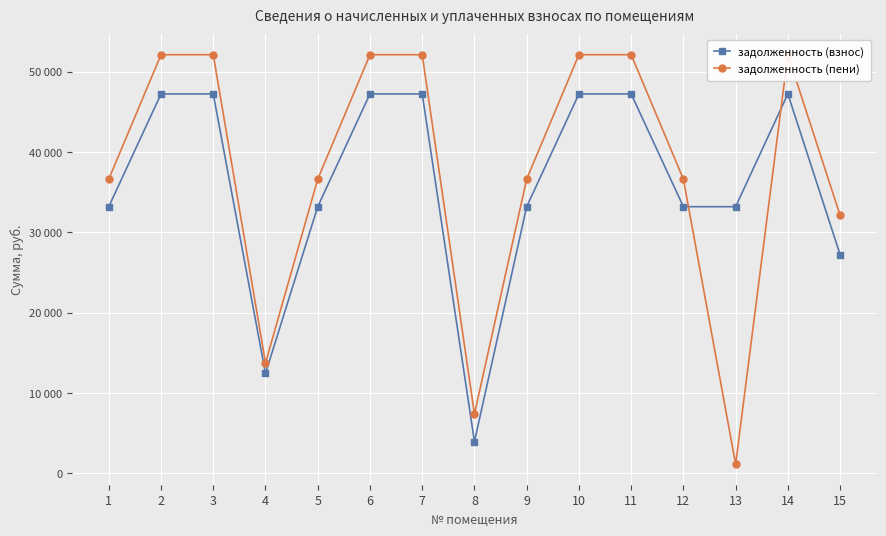

Reading left to right, extract all data points from this chart.

задолженность (взнос): 33200.6	47235.4	47235.4	12450.2	33200.6	47235.4	47235.4	3961.4	33200.6	47235.4	47235.4	33200.6	33200.6	47235.4	27235.4
задолженность (пени): 36632.6	52118.2	52118.2	13737.2	36632.6	52118.2	52118.2	7393.4	36632.6	52118.2	52118.2	36632.6	1144.0	52118.2	32118.2